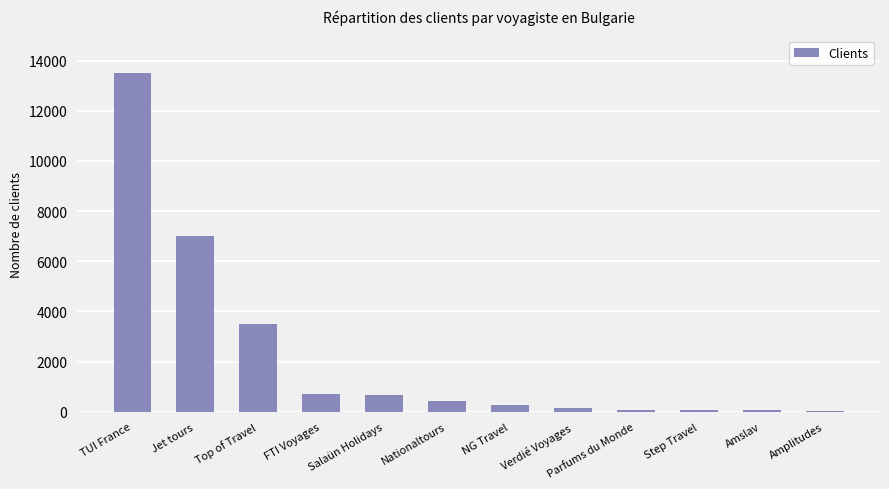

What is the maximum value shown in the chart?

13500